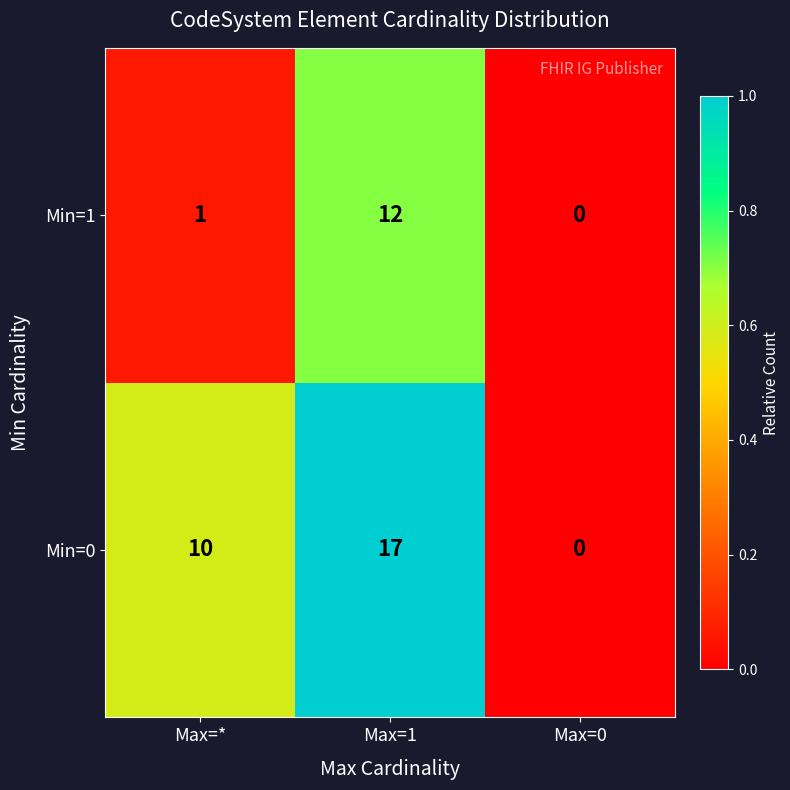

Is the value of Min=0 at Max=0 greater than the value of Min=1 at Max=1?

No